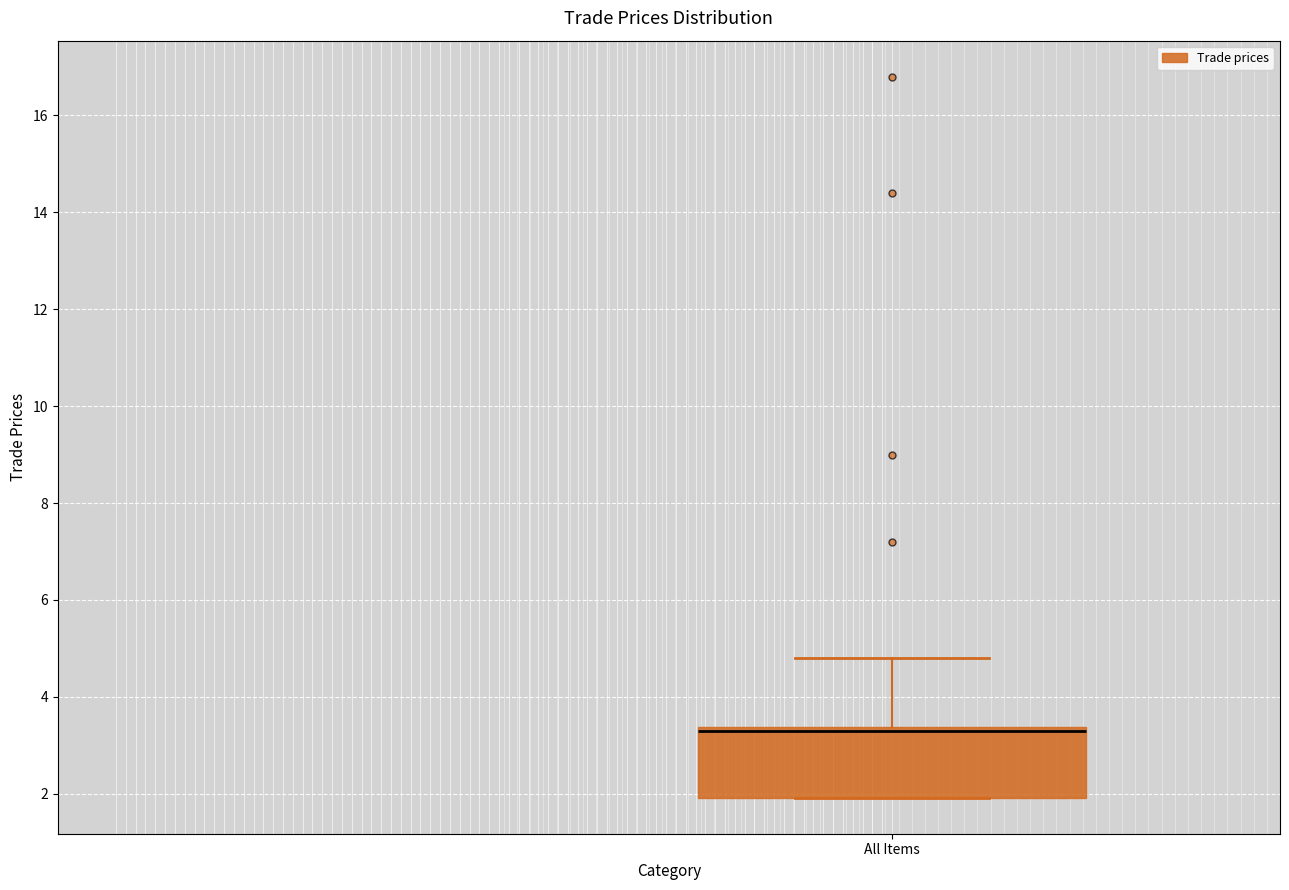

Read this box plot against the y-axis: the position of the median line, the range covered by the box, and the ends of both whiskers. The values are not printed on the chart, so give them approximately, as read against the axis.

median 3.4 (just below the box's upper edge), box 2.0 to 3.4, whiskers 2.0 to 4.8